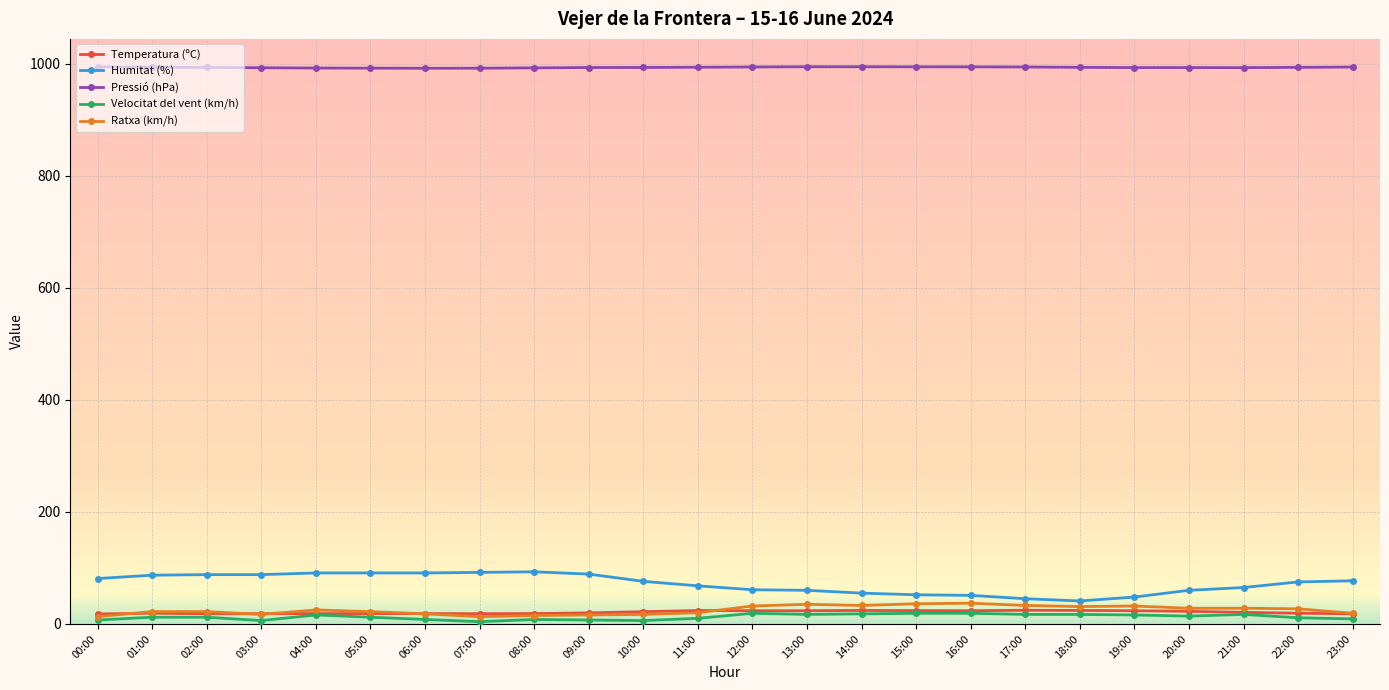

How many categories are shown in the chart?

24